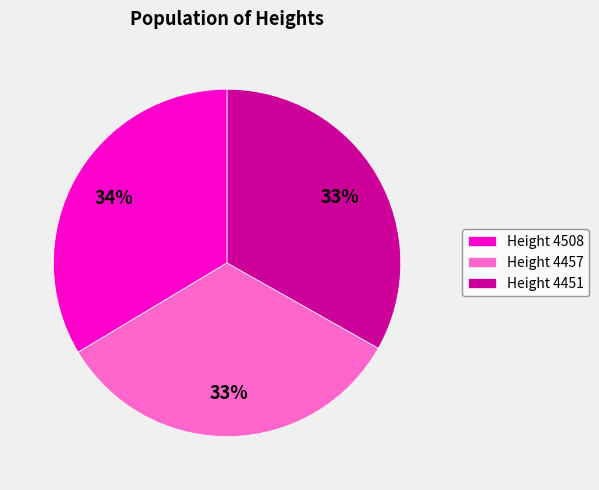

To the nearest percent, what is the combined percentage of Height 4508 and Height 4457?

67%